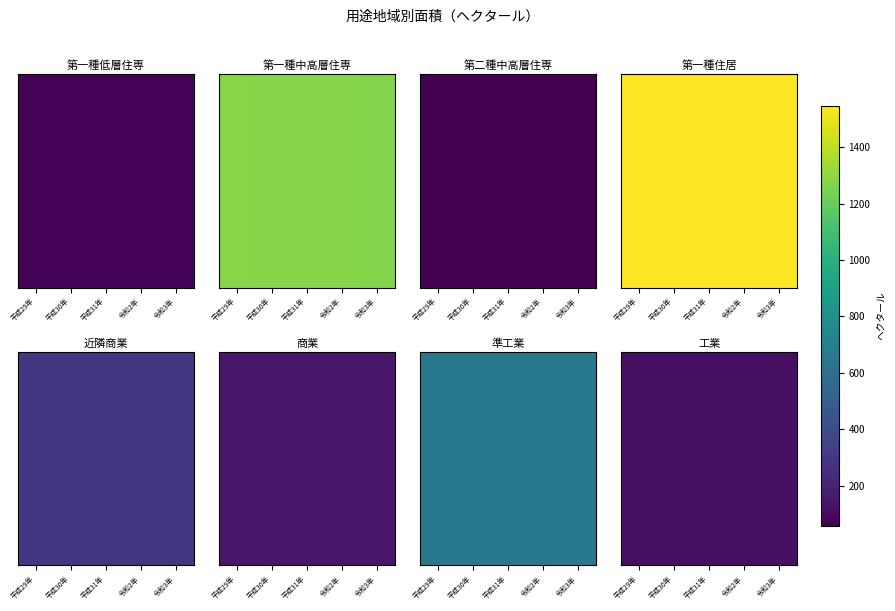

At 平成30年, list the series in order from smallest to largest.

第二種中高層住専, 第一種低層住専, 第一種中高層住専, 第一種住居